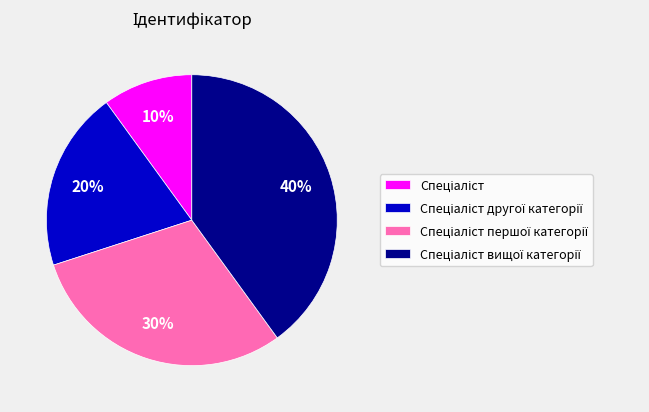

Does any single category account for the majority?

No